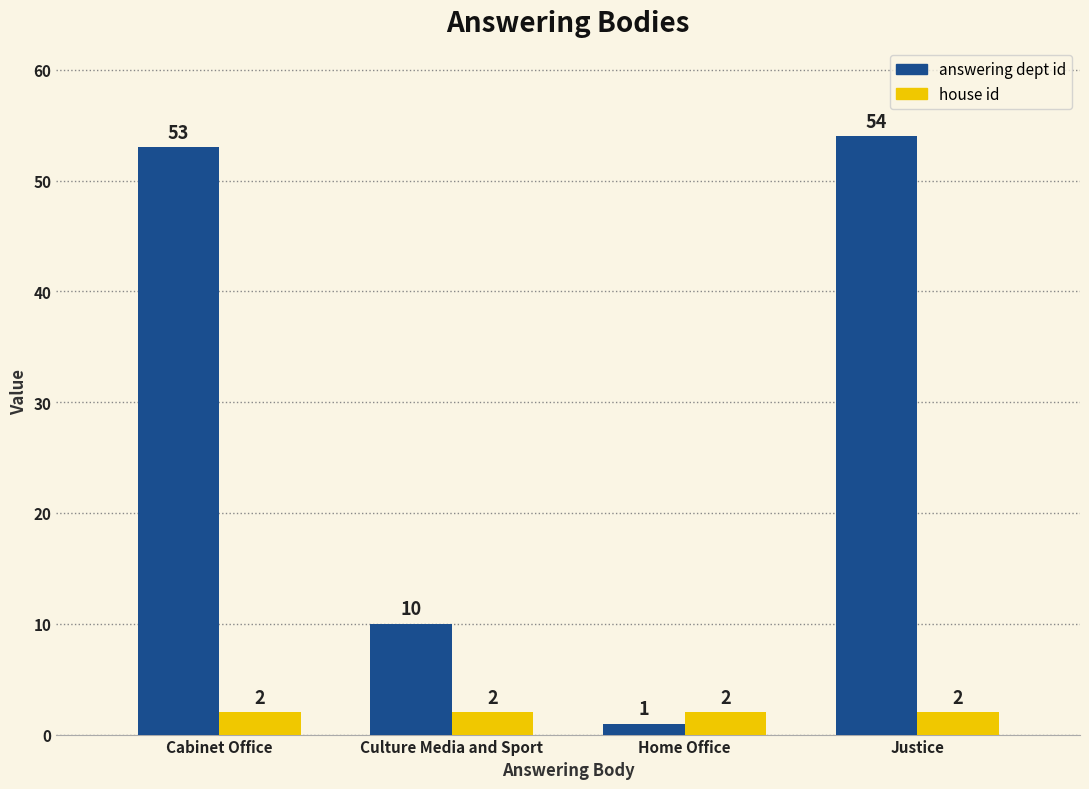

What is the label of the 2nd bar from the right?

Home Office